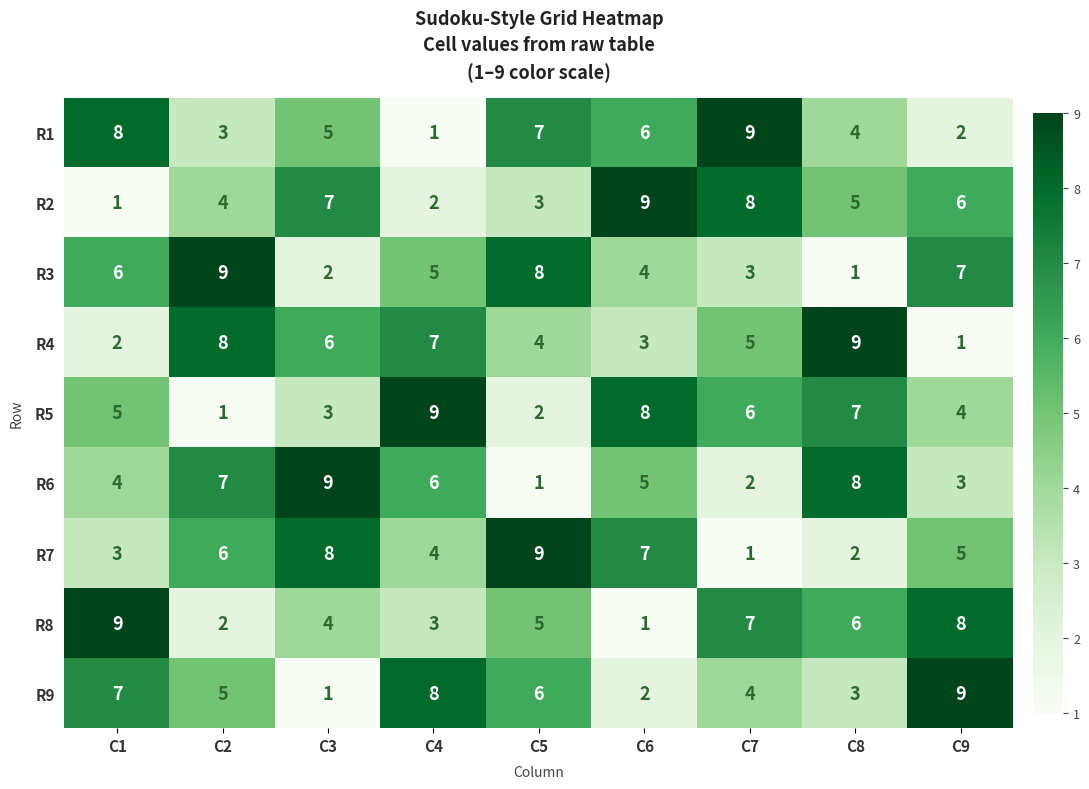

Is the value of R6 at C1 greater than the value of R3 at C9?

No